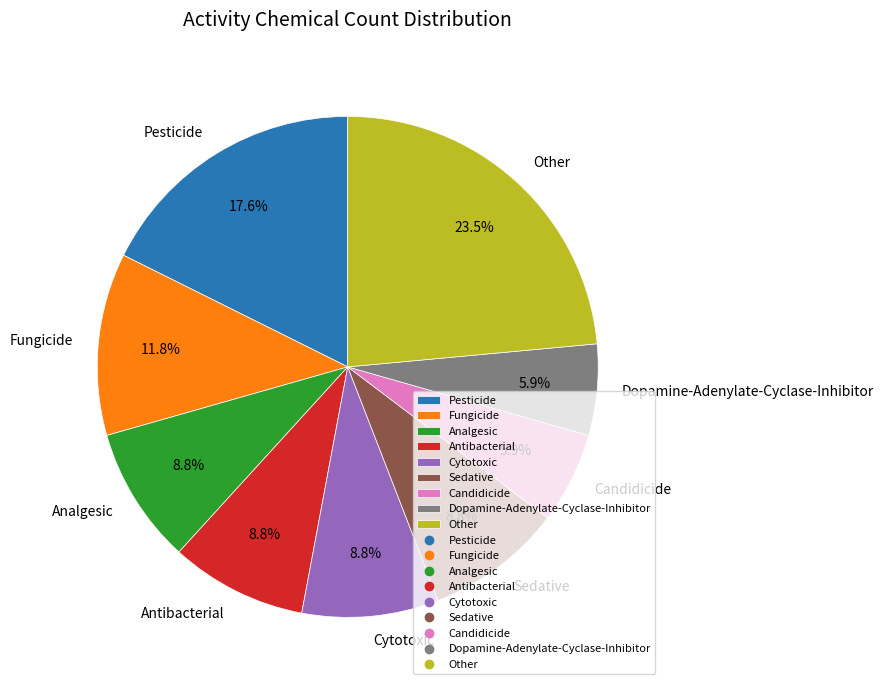

Does Fungicide represent more than half of the total?

No